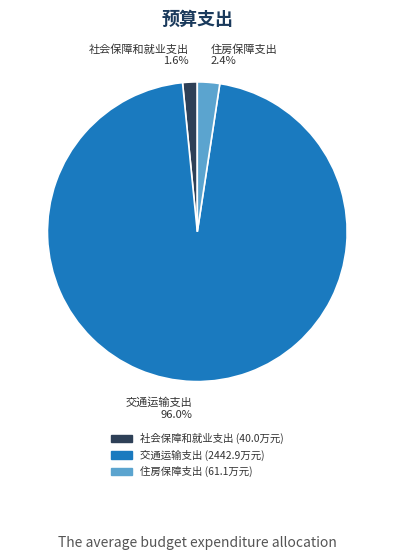

Is the sum of 社会保障和就业支出 and 交通运输支出 greater than half?

Yes